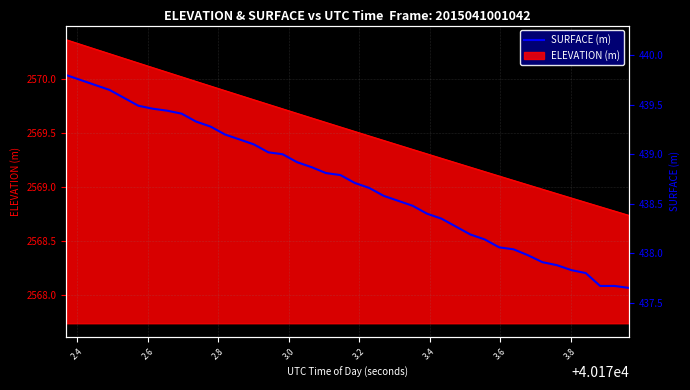

What is the smallest value displayed?

437.6